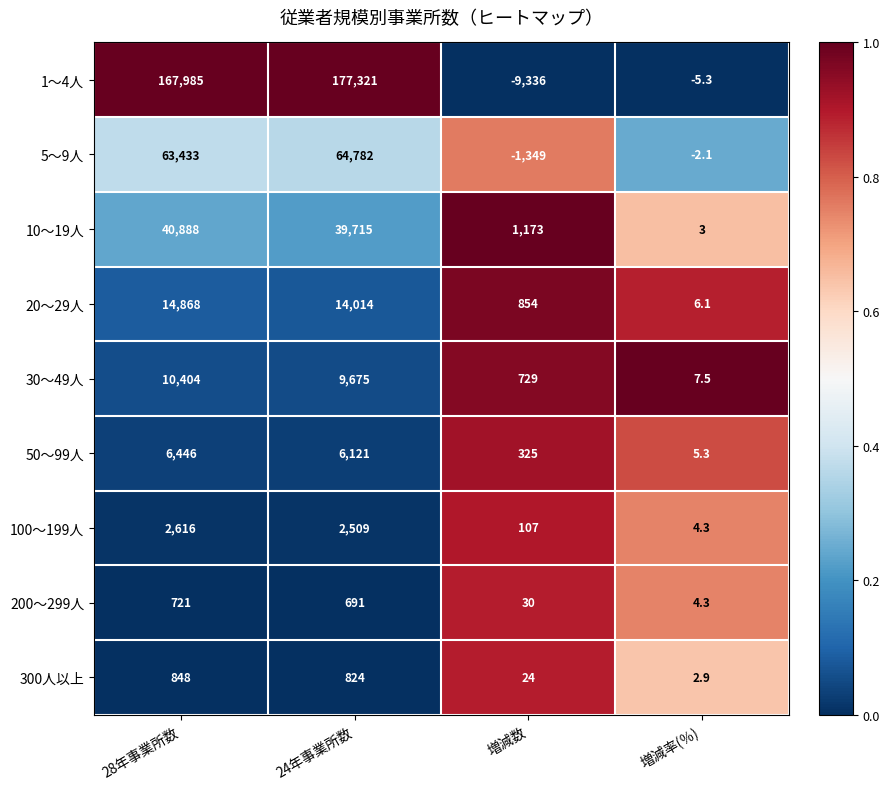

What is the sum of all 20～29人 values?

29742.1